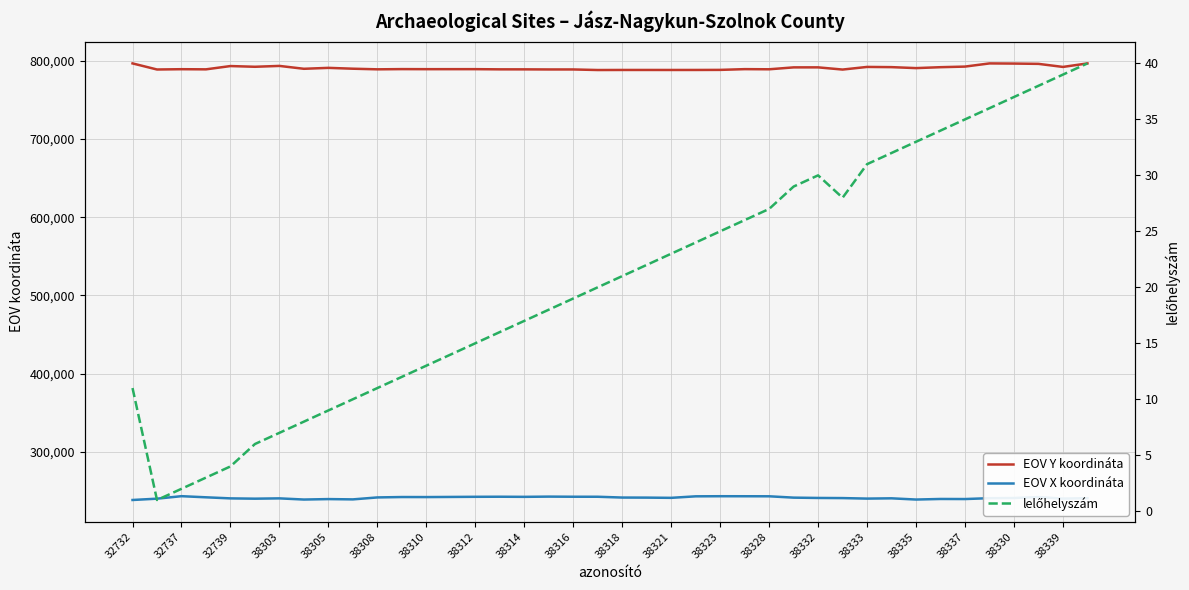

How many lines are shown in the chart?

3